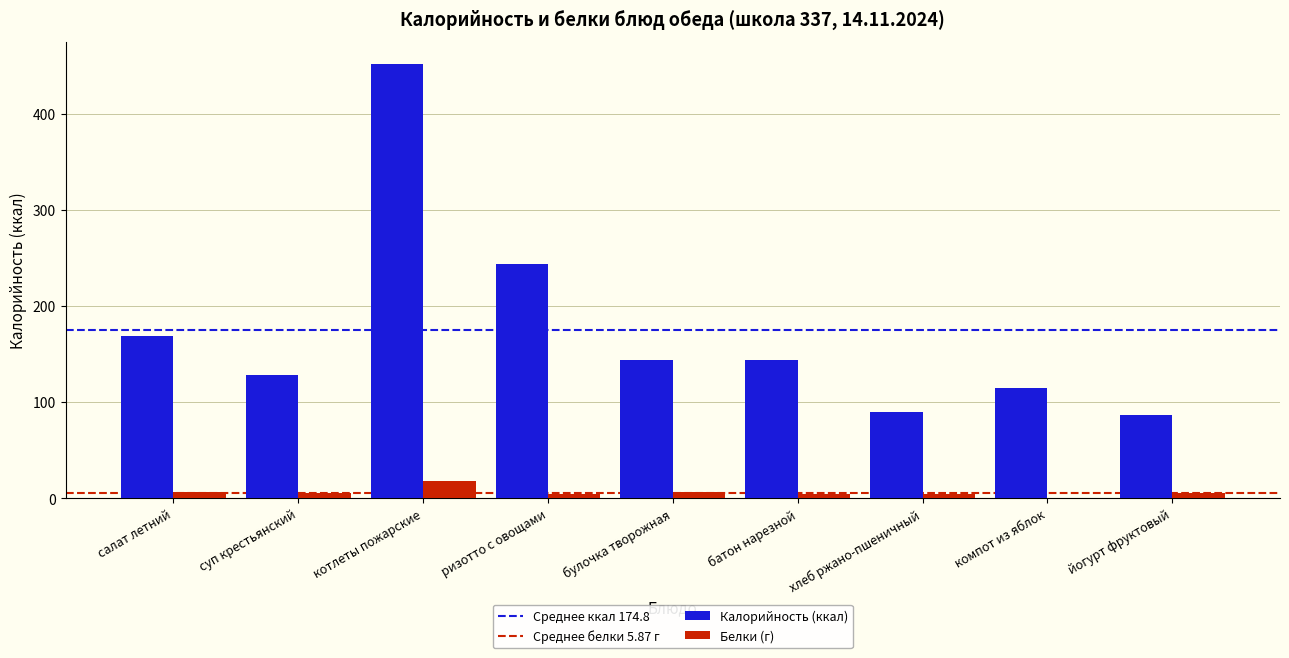

What is the sum of all Калорийность (ккал) values?

1573.0